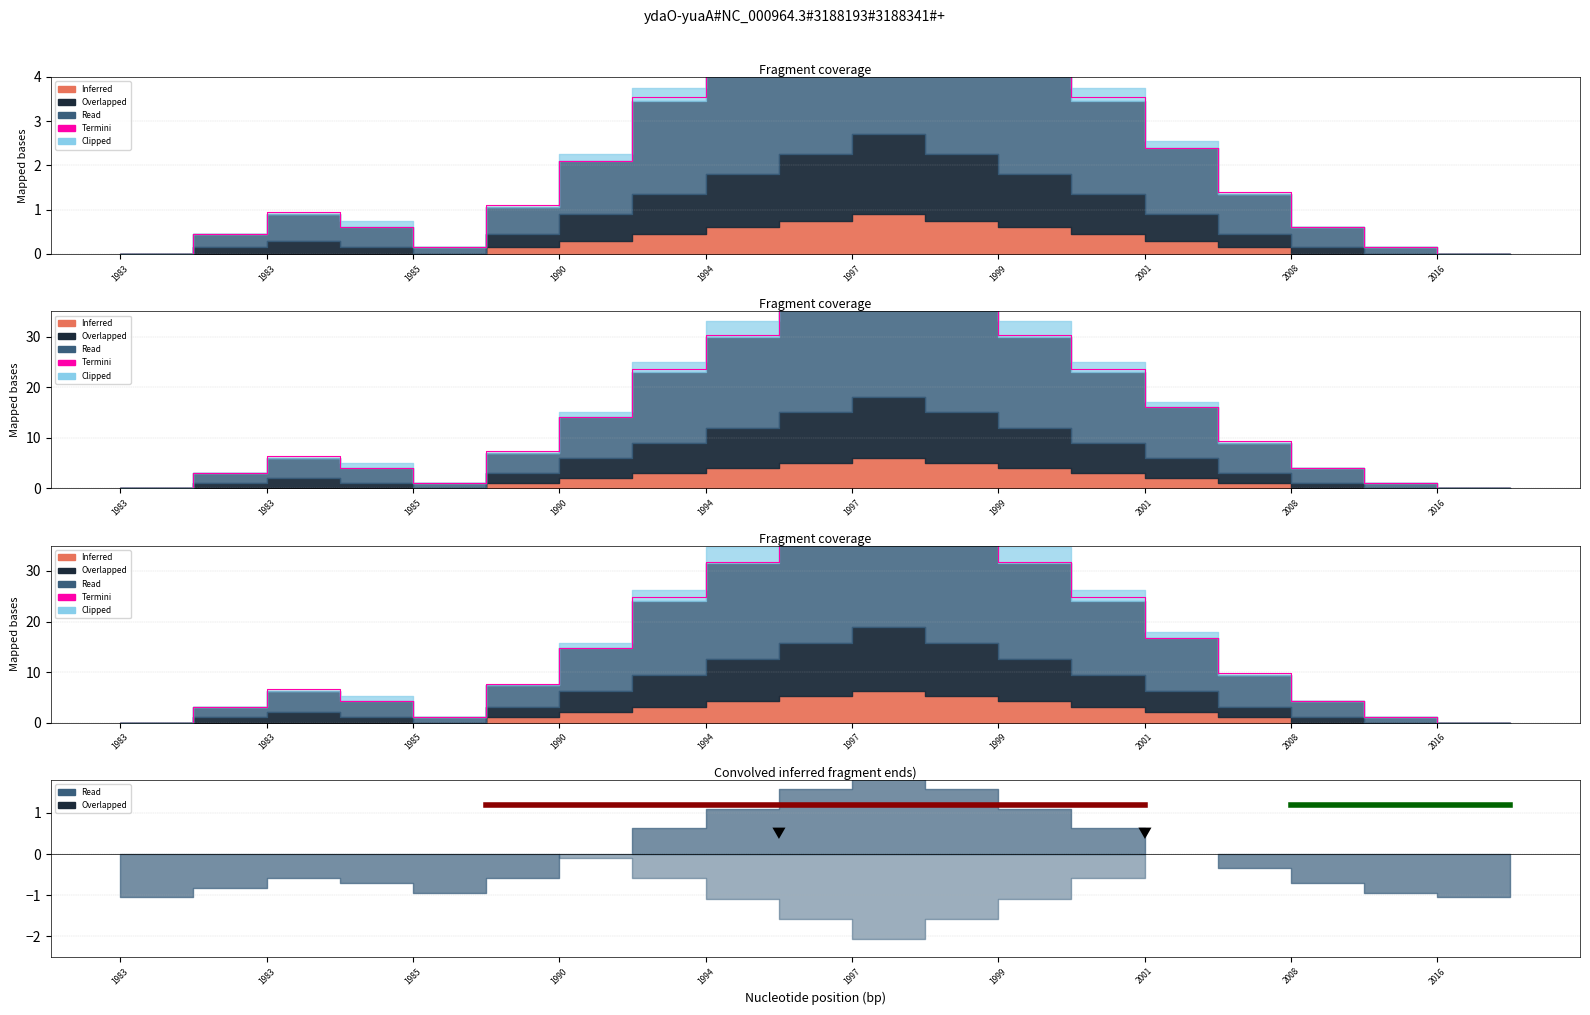

True or false: Read has a value of 0.0 at 2016.

True